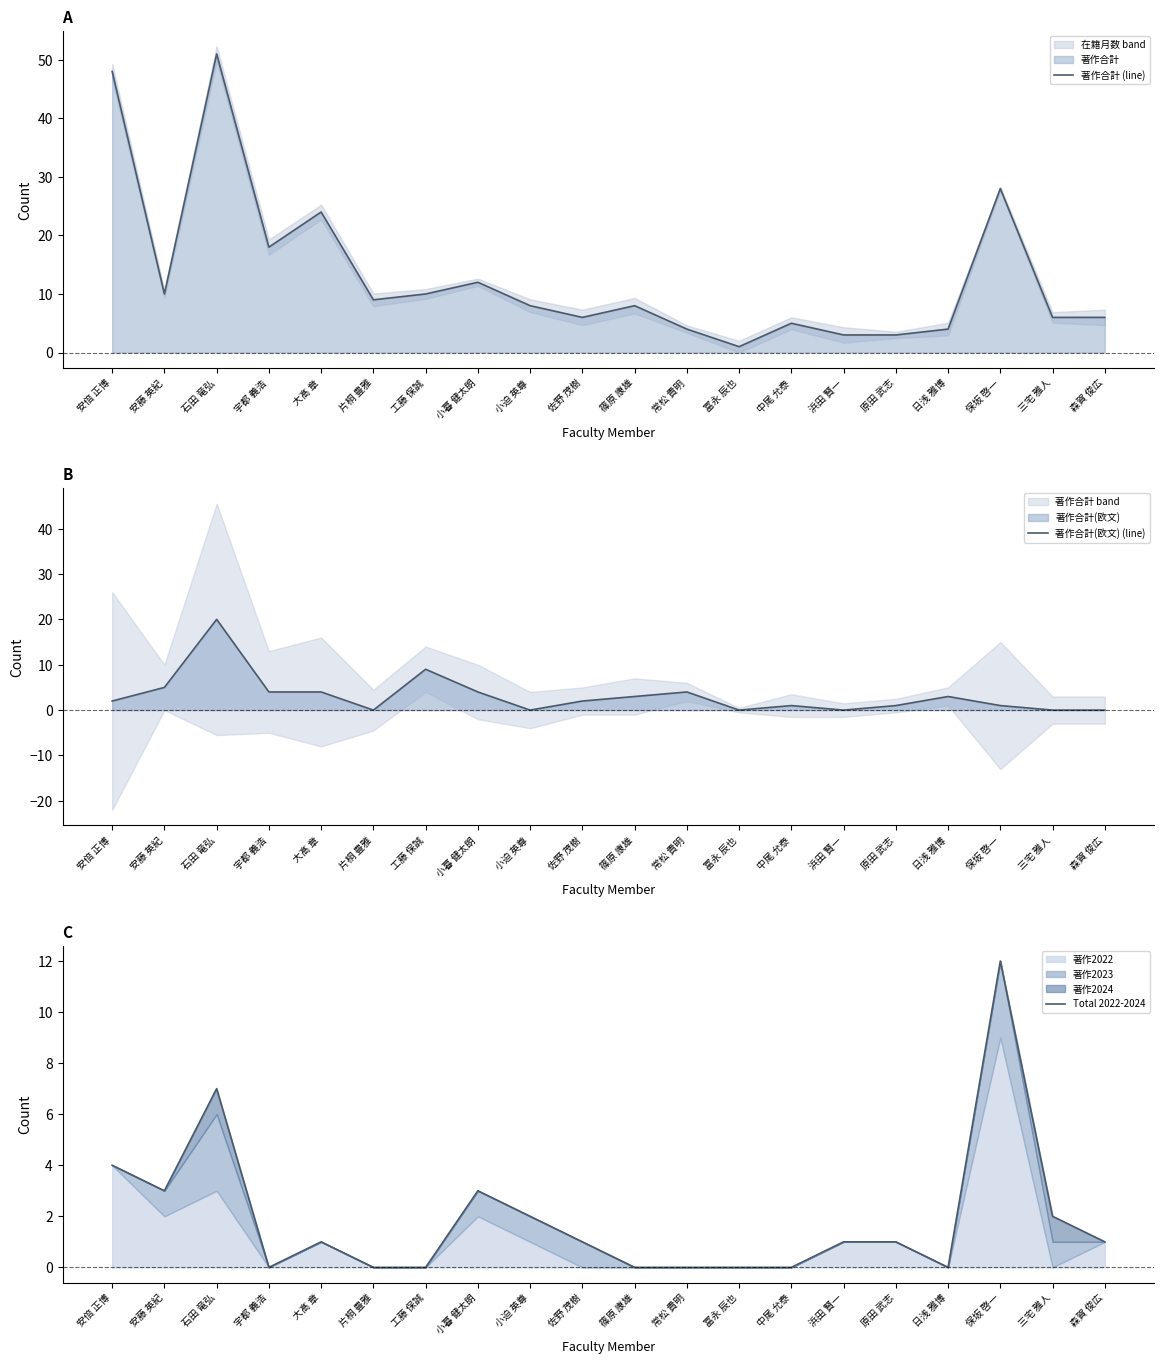

What is the difference between the Total 2022-2024 values at 宇都 義浩 and 小迫 英尊?

2